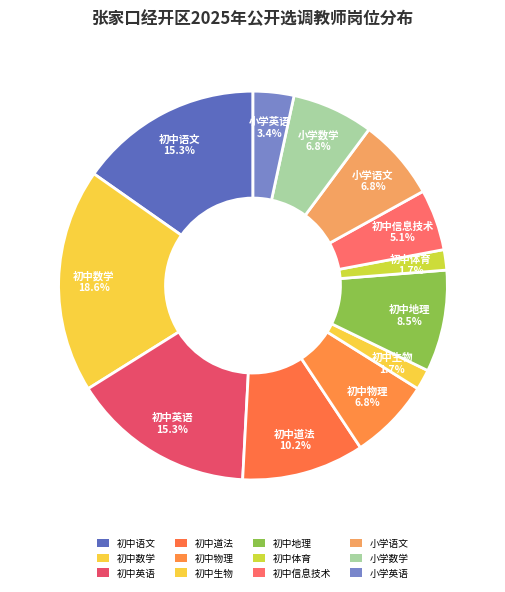

Which slice is the smallest?

初中生物